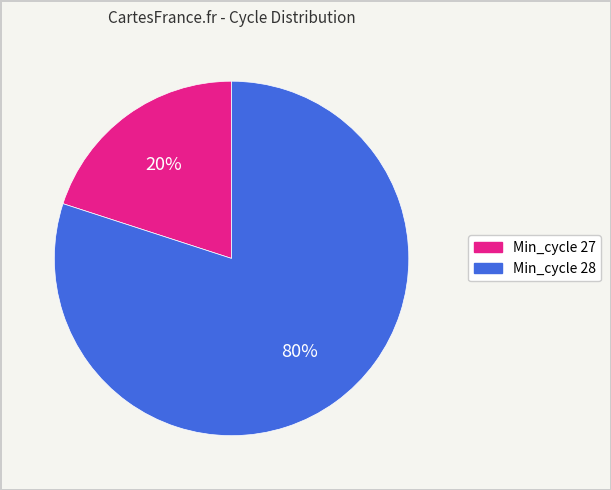

Count the number of slices in the pie.

2